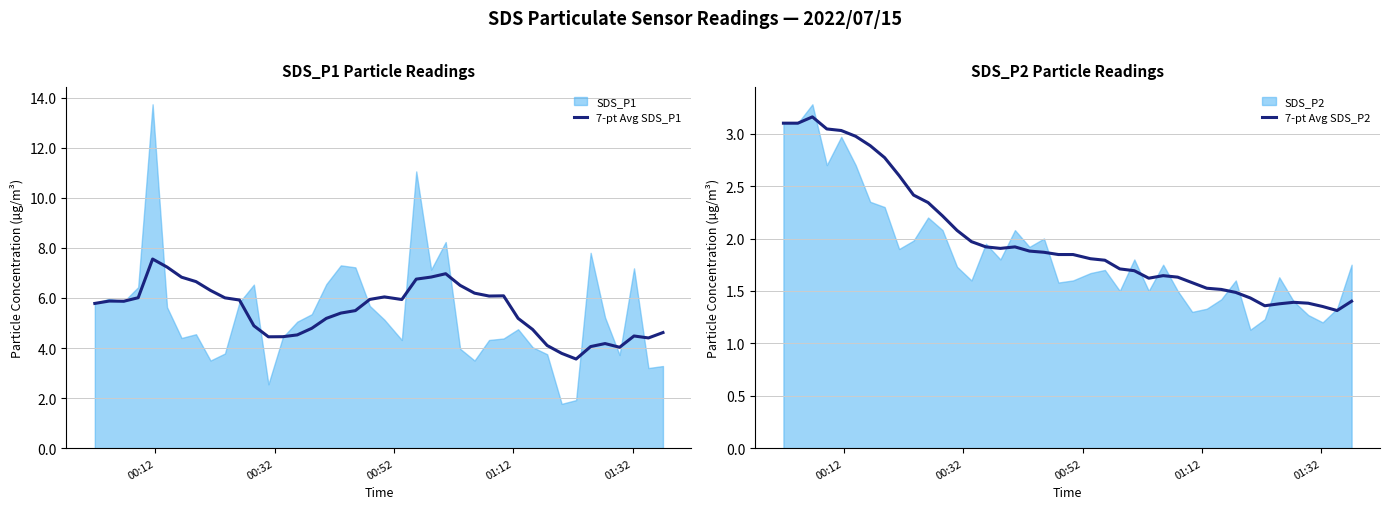

How many categories are shown in the chart?

40